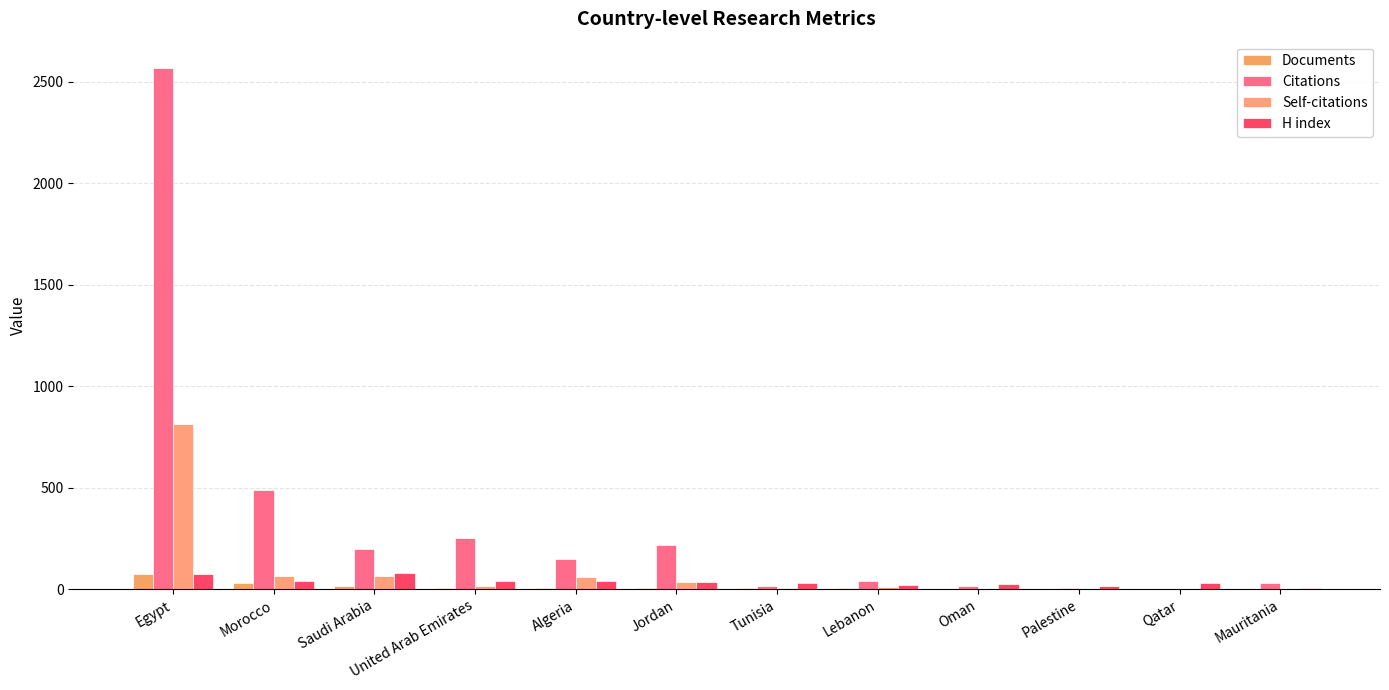

How many series are shown in this chart?

4